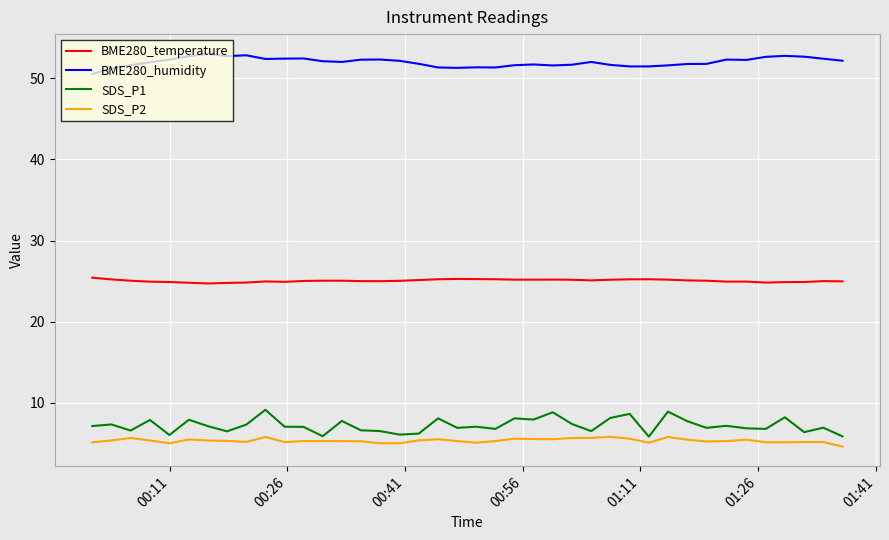

True or false: SDS_P2 and BME280_temperature intersect in this chart.

False